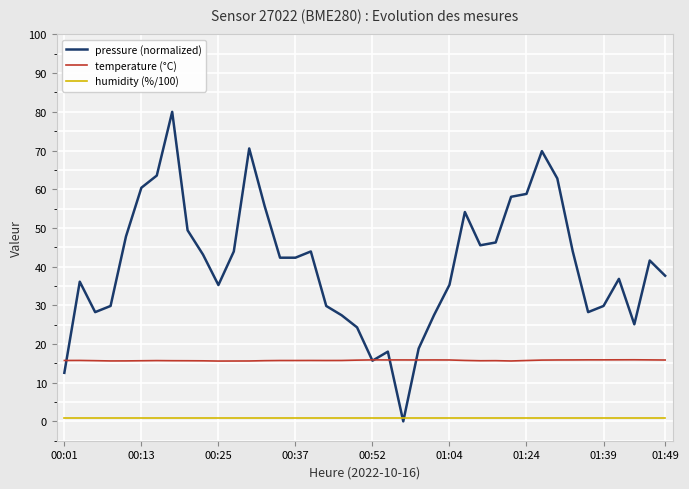

List the series in order of their peak value, lowest first.

humidity (%/100), temperature (°C), pressure (normalized)